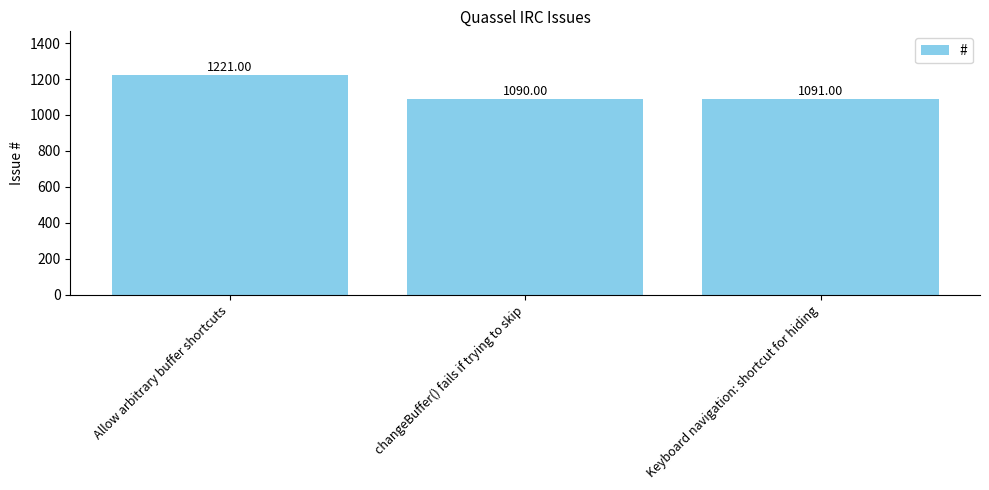

What is the greatest value displayed?

1221